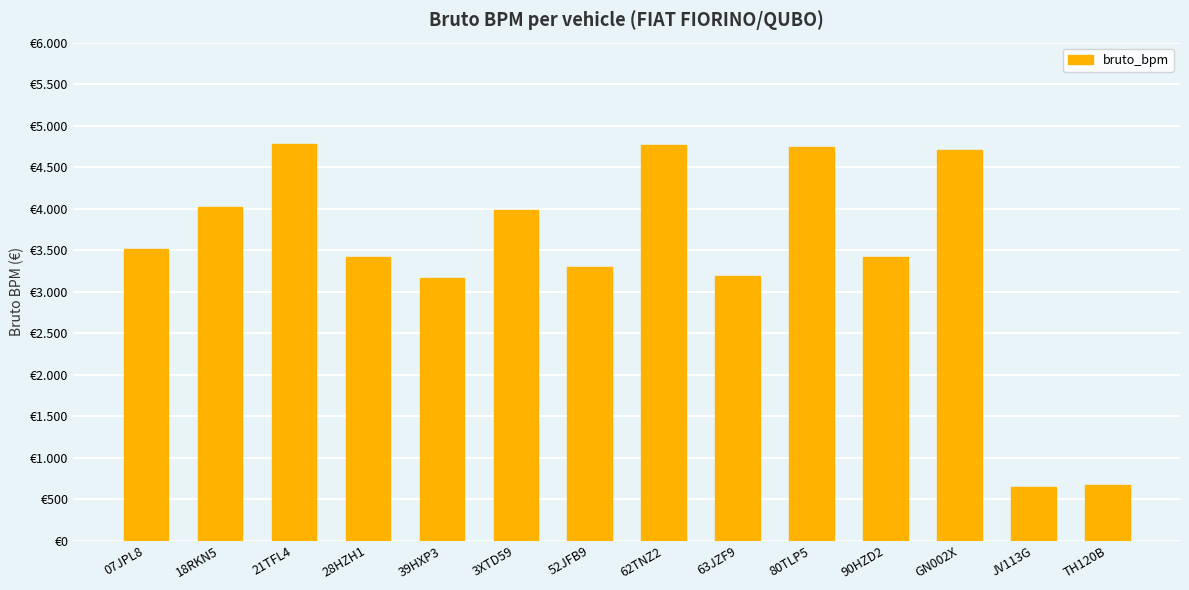

At which label is the value closest to 2711?

39HXP3